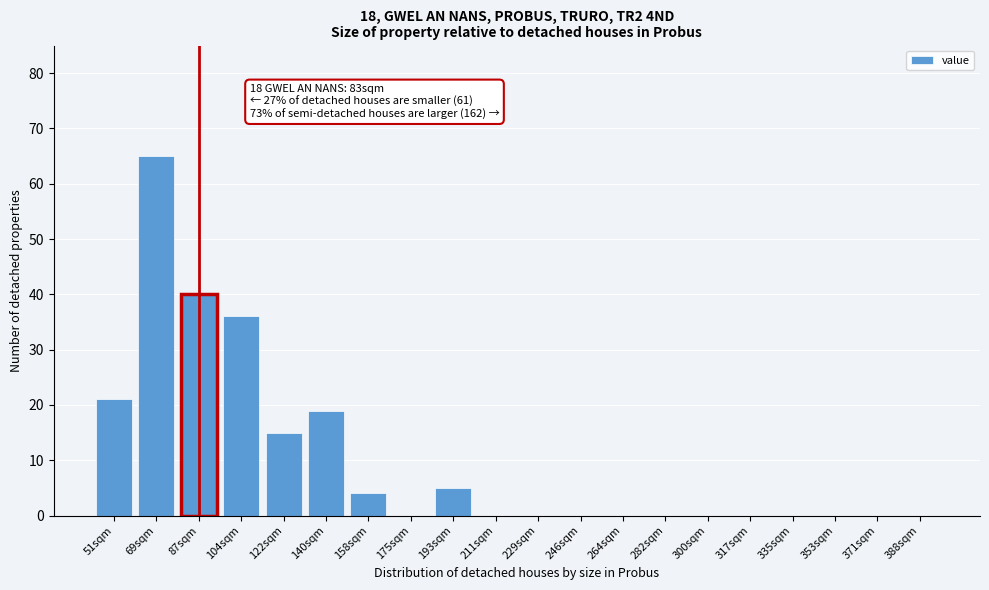

Reading left to right, what are all the values shown in this chart?

51sqm=21	69sqm=65	87sqm=40	104sqm=36	122sqm=15	140sqm=19	158sqm=4	175sqm=0	193sqm=5	211sqm=0	229sqm=0	246sqm=0	264sqm=0	282sqm=0	300sqm=0	317sqm=0	335sqm=0	353sqm=0	371sqm=0	388sqm=0